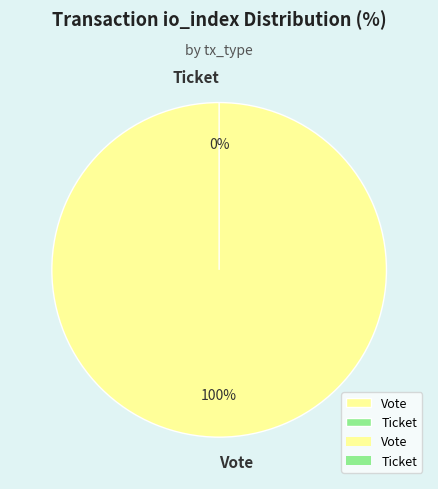

Rank the categories by value from highest to lowest.

Vote, Ticket